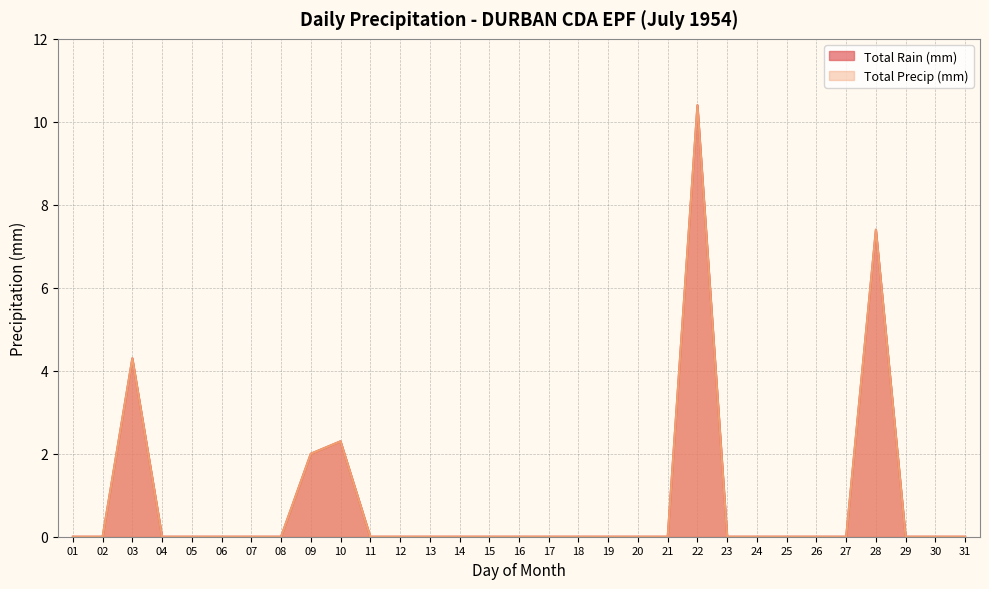

True or false: Total Rain (mm) and Total Precip (mm) intersect in this chart.

False